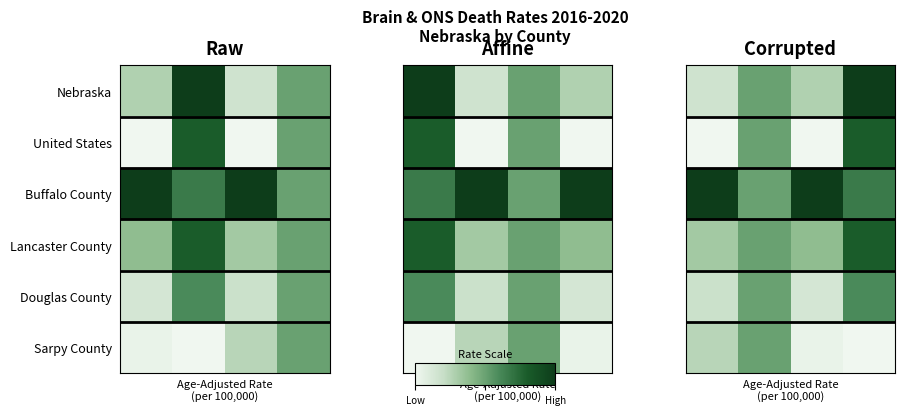

What is the total value across all series at Low?

1.9